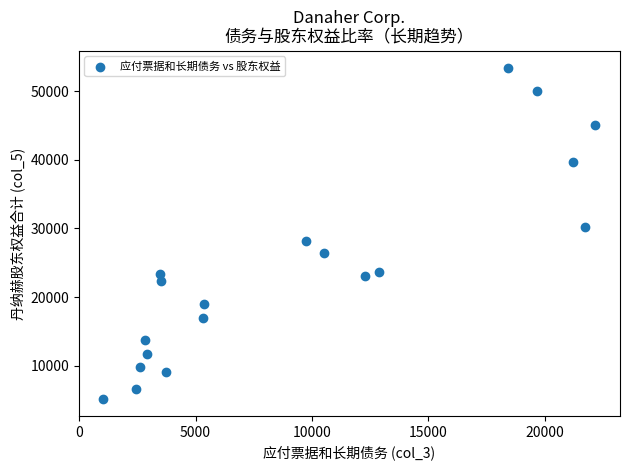

What is the range of X values (max minus min)?

21134